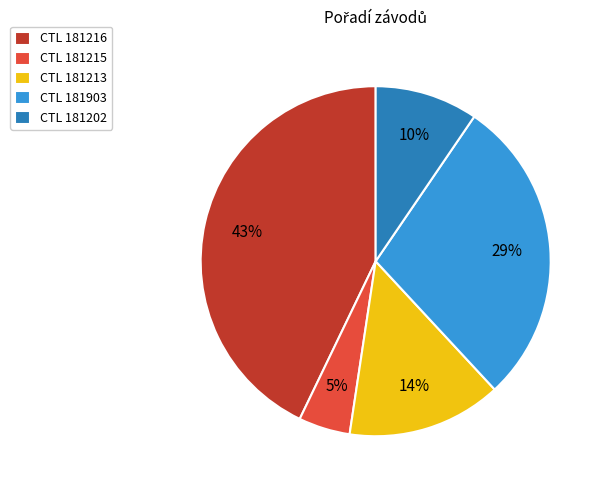

Which slice is the largest?

CTL 181216